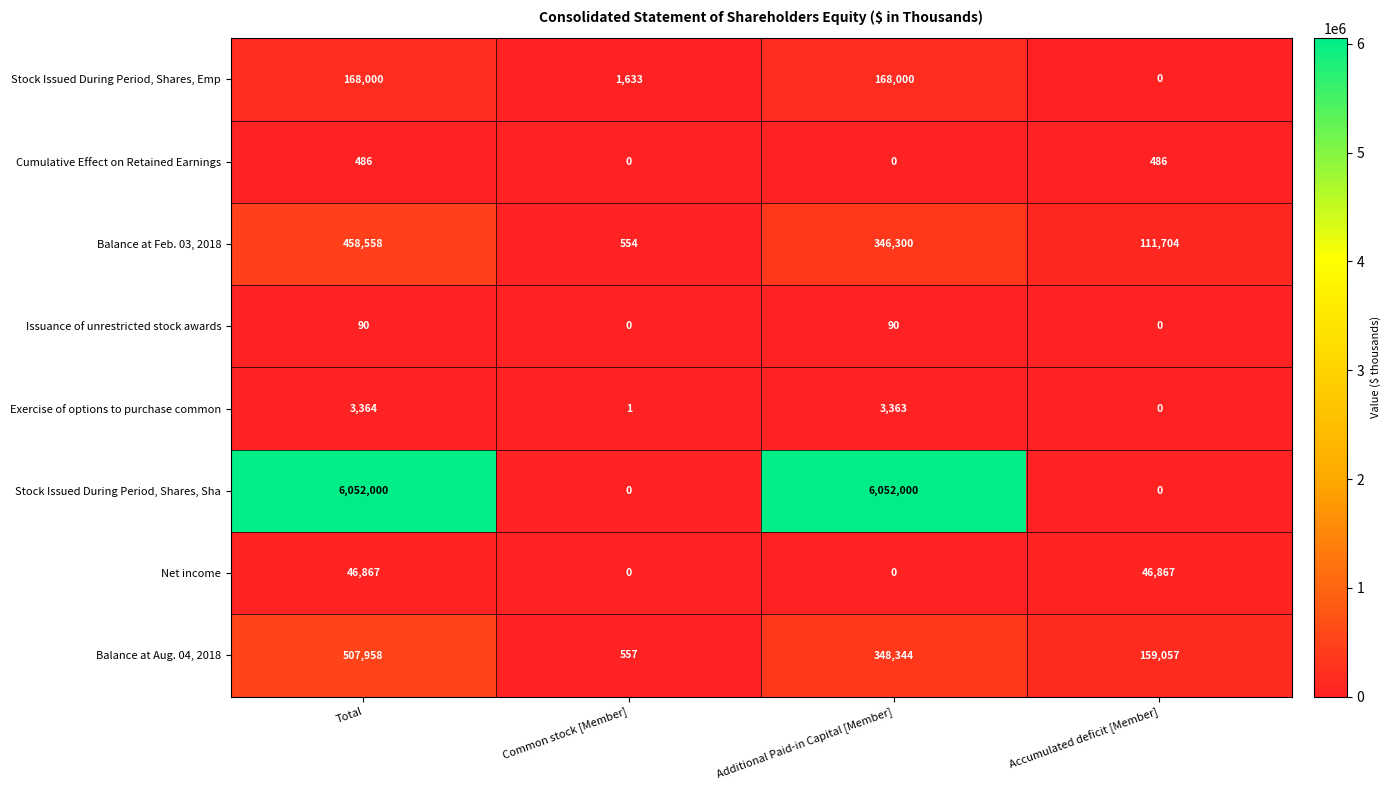

Which series has the largest range (max minus min)?

Stock Issued During Period, Shares, Sha